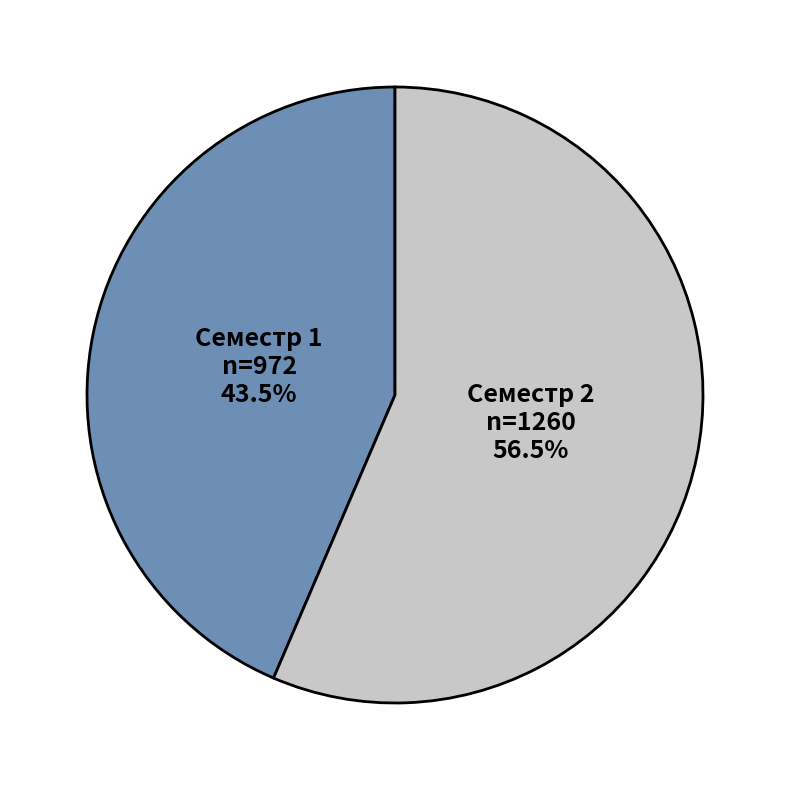

Which has a higher value, Семестр 1 or Семестр 2?

Семестр 2